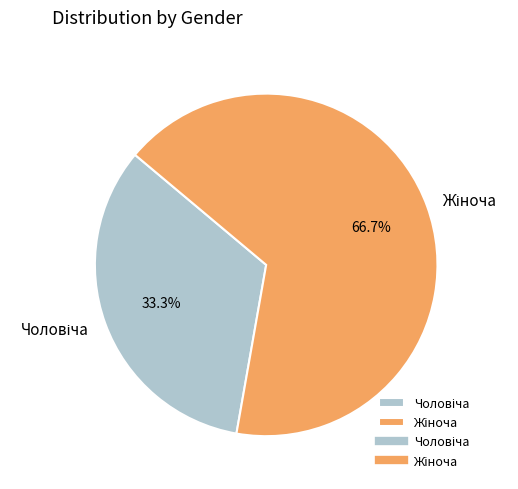

Does any single category account for the majority?

Yes